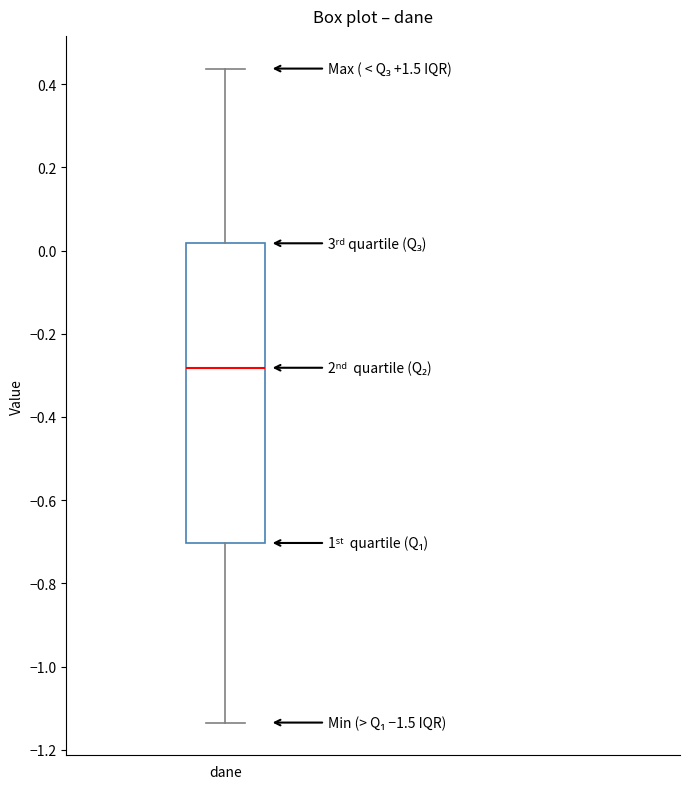

Transcribe this box plot: give where the median line is, the range the box spans, and where the two whiskers end, as read against the y-axis. The values are not printed on the chart, so give them approximately, as read against the axis.

median -0.28, box -0.70 to 0.02, whiskers -1.14 to 0.44